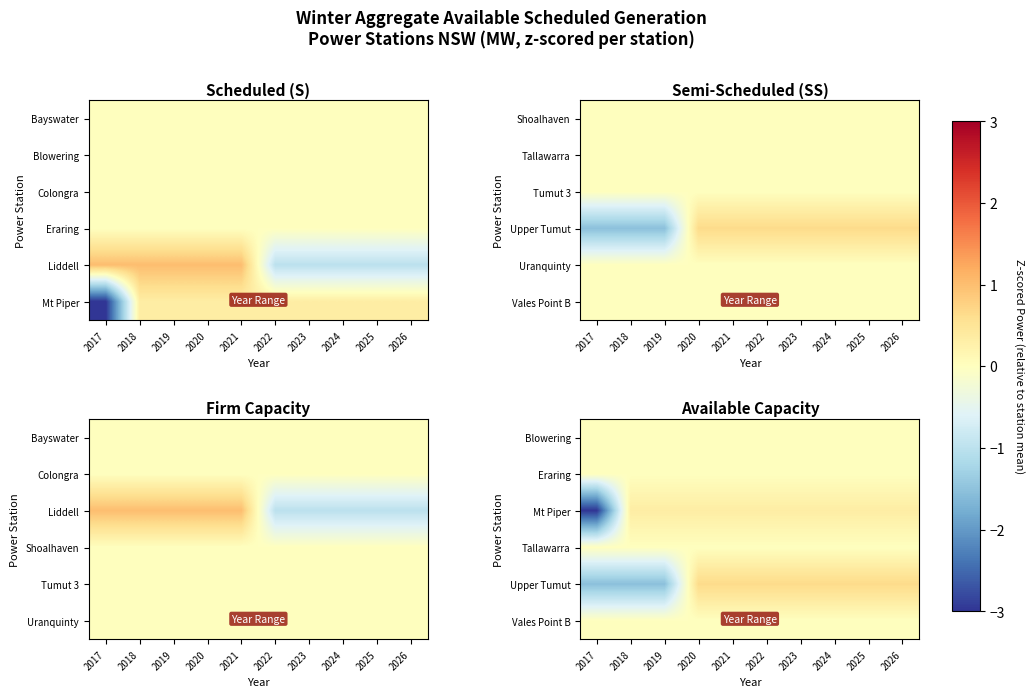

What is the total value across all series at 2020?

1.0